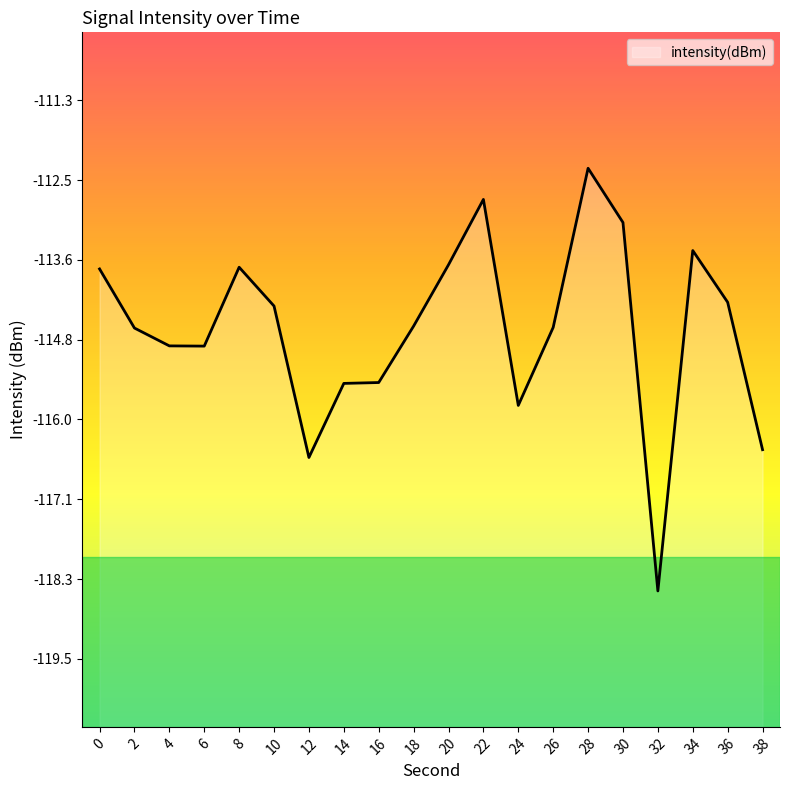

Reading left to right, list all the values displayed in this chart.

-113.8	-114.6	-114.9	-114.9	-113.7	-114.3	-116.5	-115.4	-115.4	-114.6	-113.7	-112.7	-115.8	-114.6	-112.3	-113.1	-118.5	-113.5	-114.3	-116.4